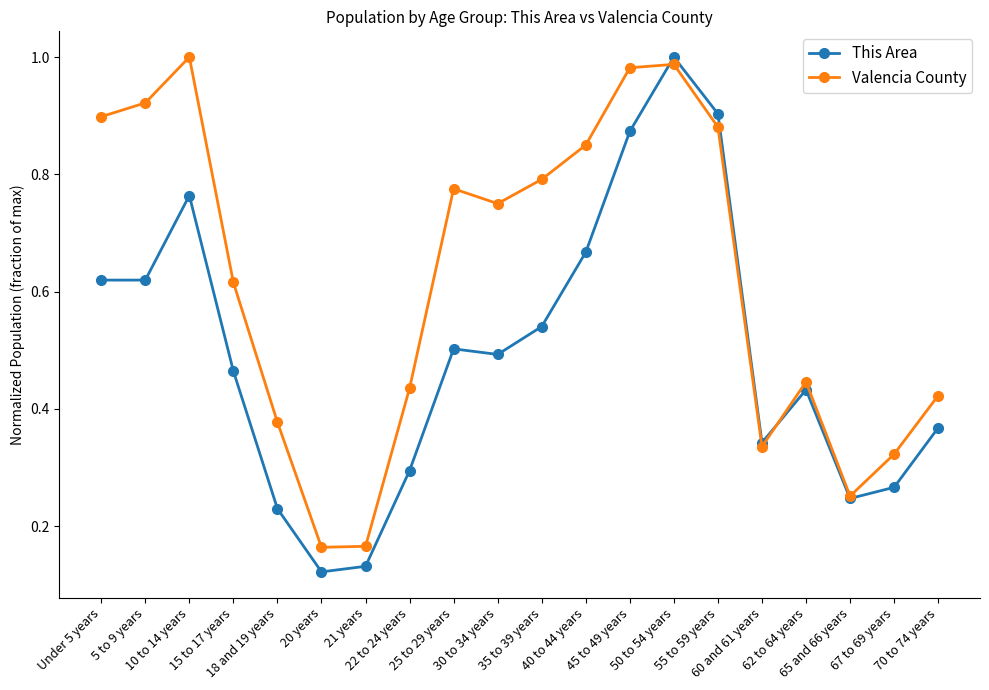

True or false: Valencia County has more than 0 interior local peaks.

True